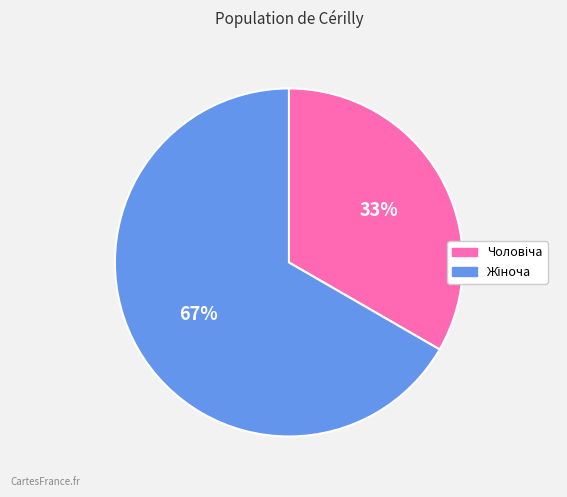

Is there a majority slice in this chart?

Yes